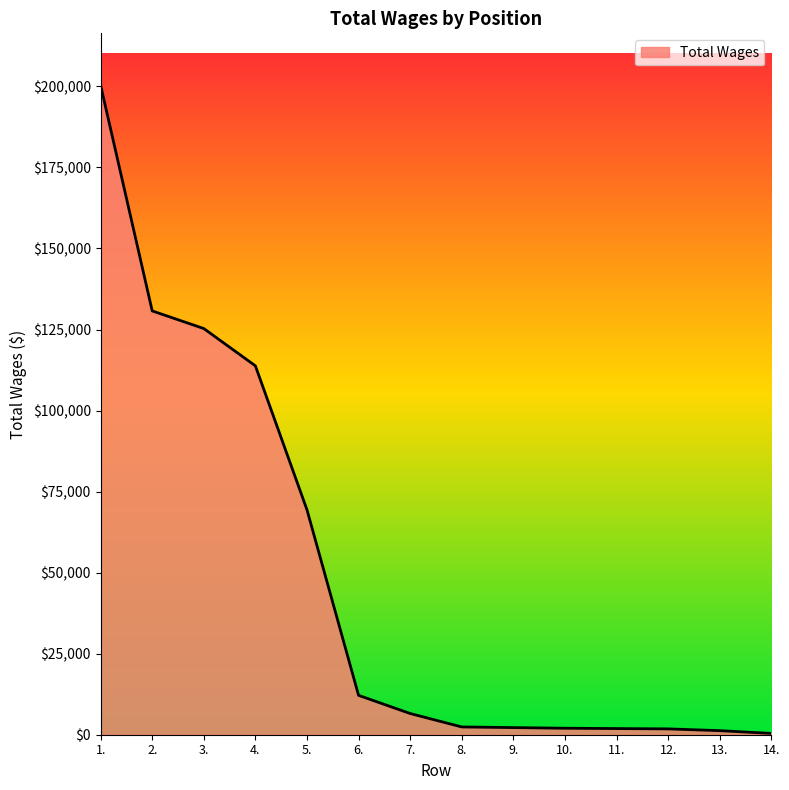

What is the change in value from 2. to 14.?

-130340